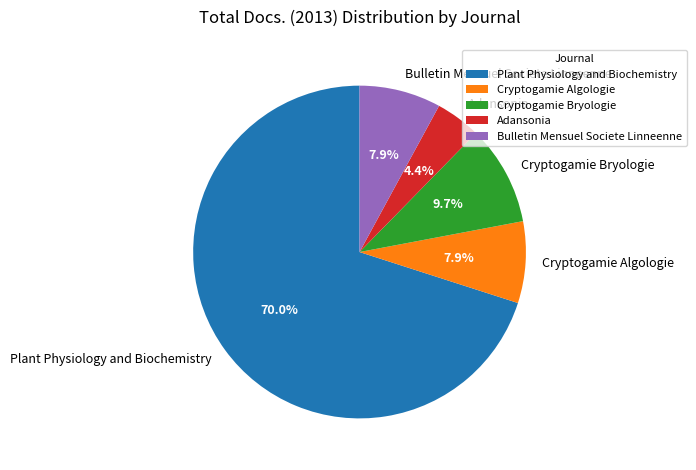

Approximately how many times larger is the value at Cryptogamie Bryologie compared to Cryptogamie Algologie?

1.2